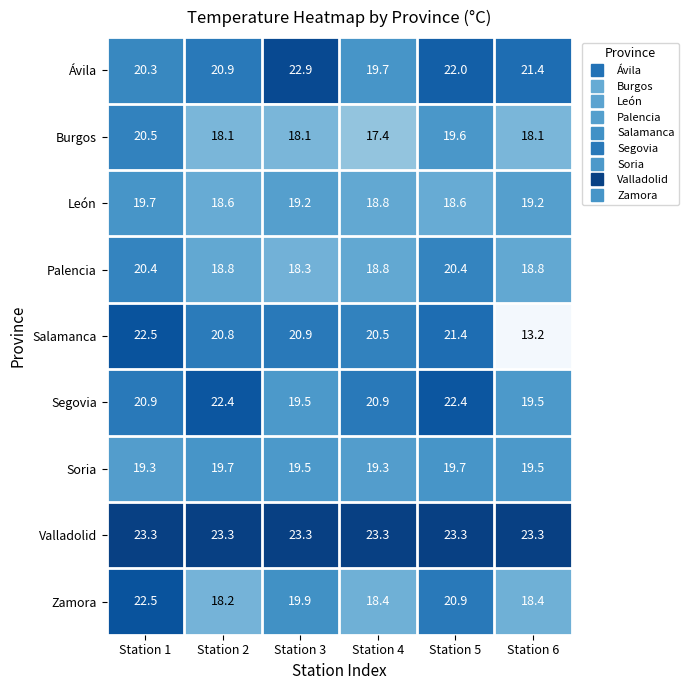

What is the minimum value shown in the chart?

13.2